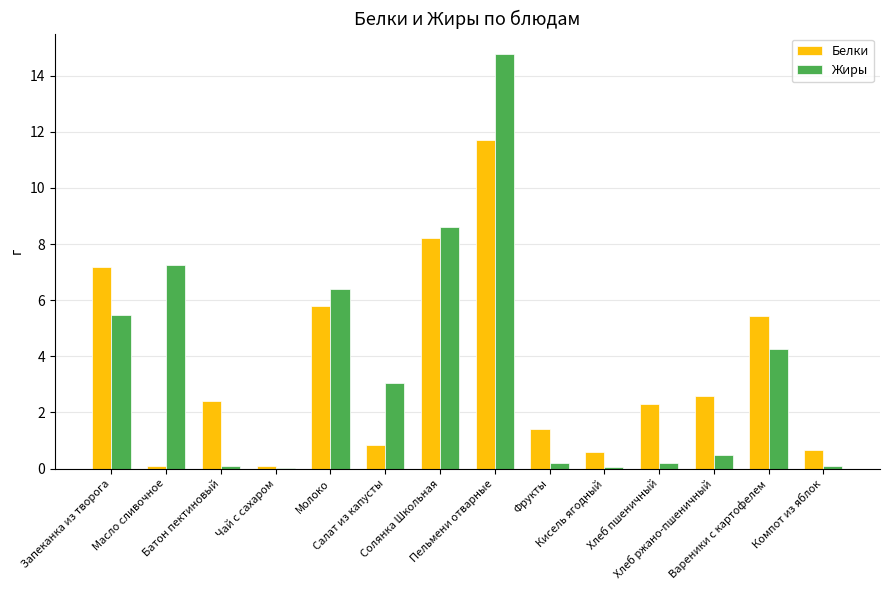

What is the sum of all Жиры values?

50.9